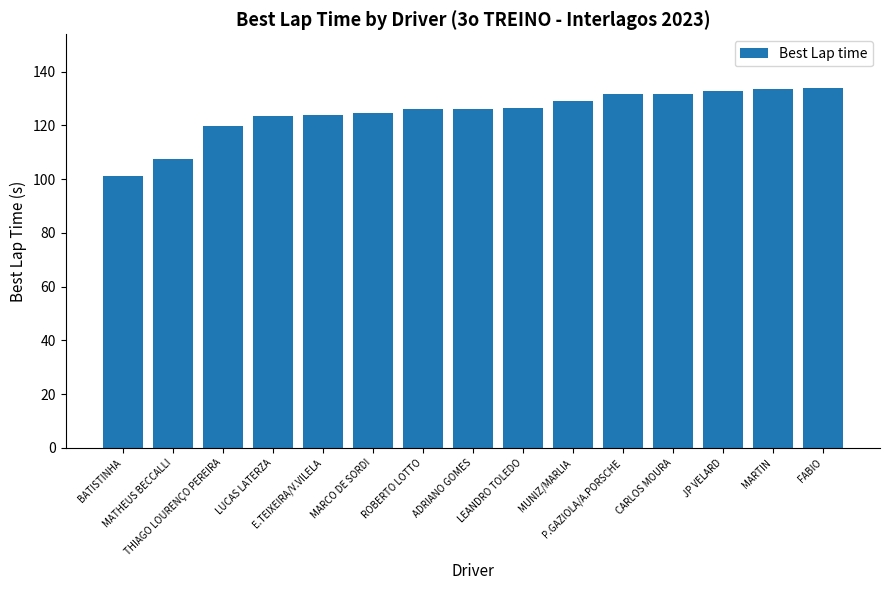

The value at CARLOS MOURA is 178.2. True or false?

False